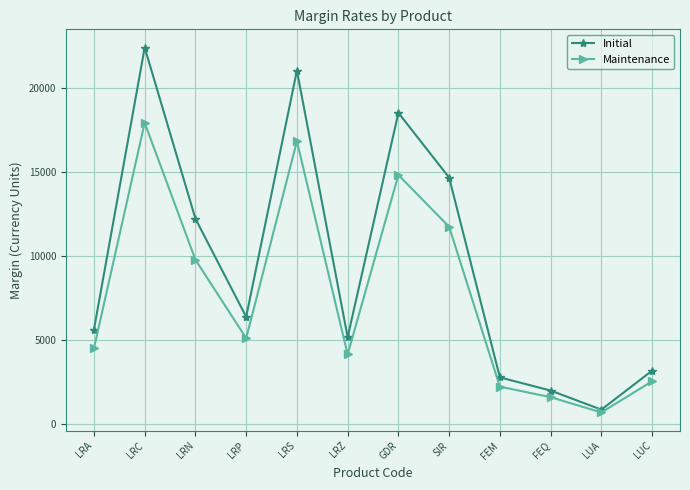

True or false: Maintenance has more than 0 points higher than both neighbors.

True